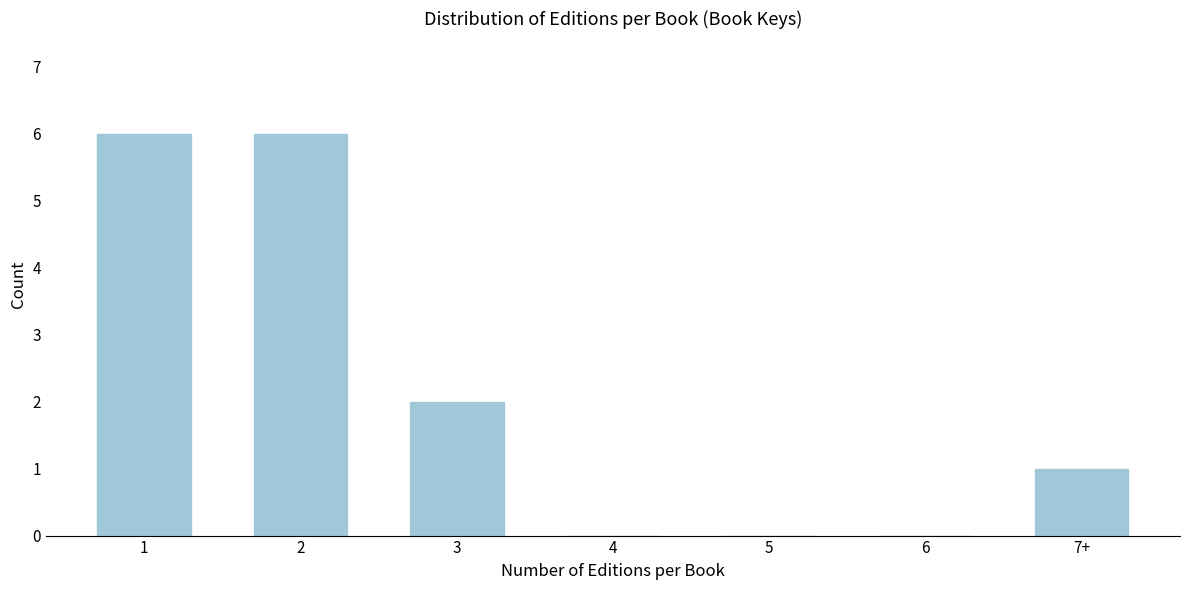

Reading left to right, list all the values displayed in this chart.

1=6	2=6	3=2	4=0	5=0	6=0	7+=1